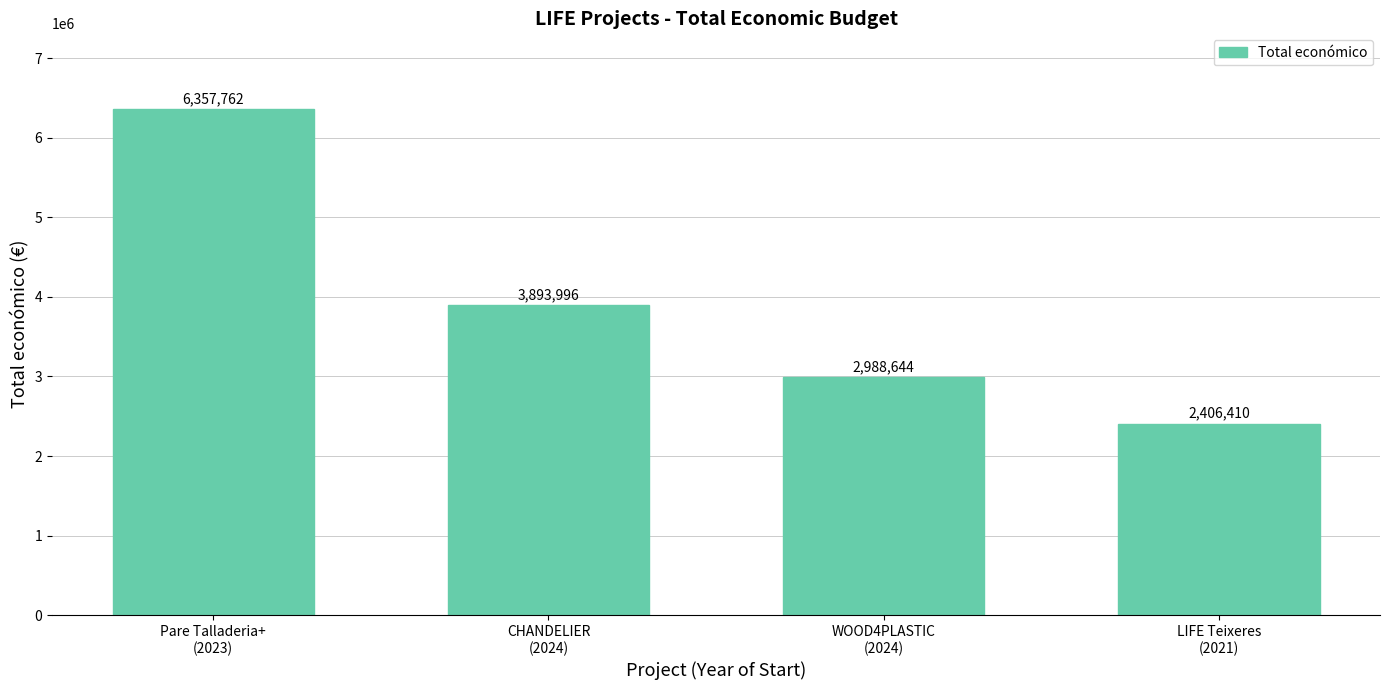

What value does the data have at CHANDELIER
(2024)?

3893996